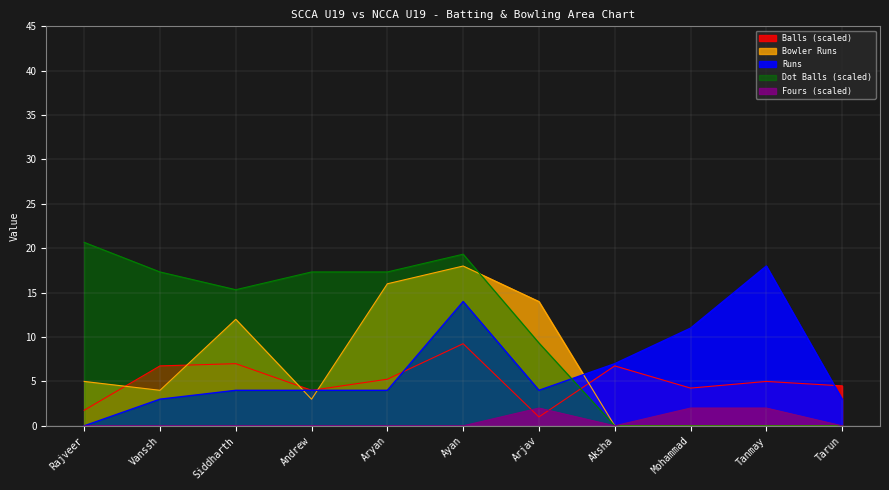

Which series has the largest total across all categories?

Dot Balls